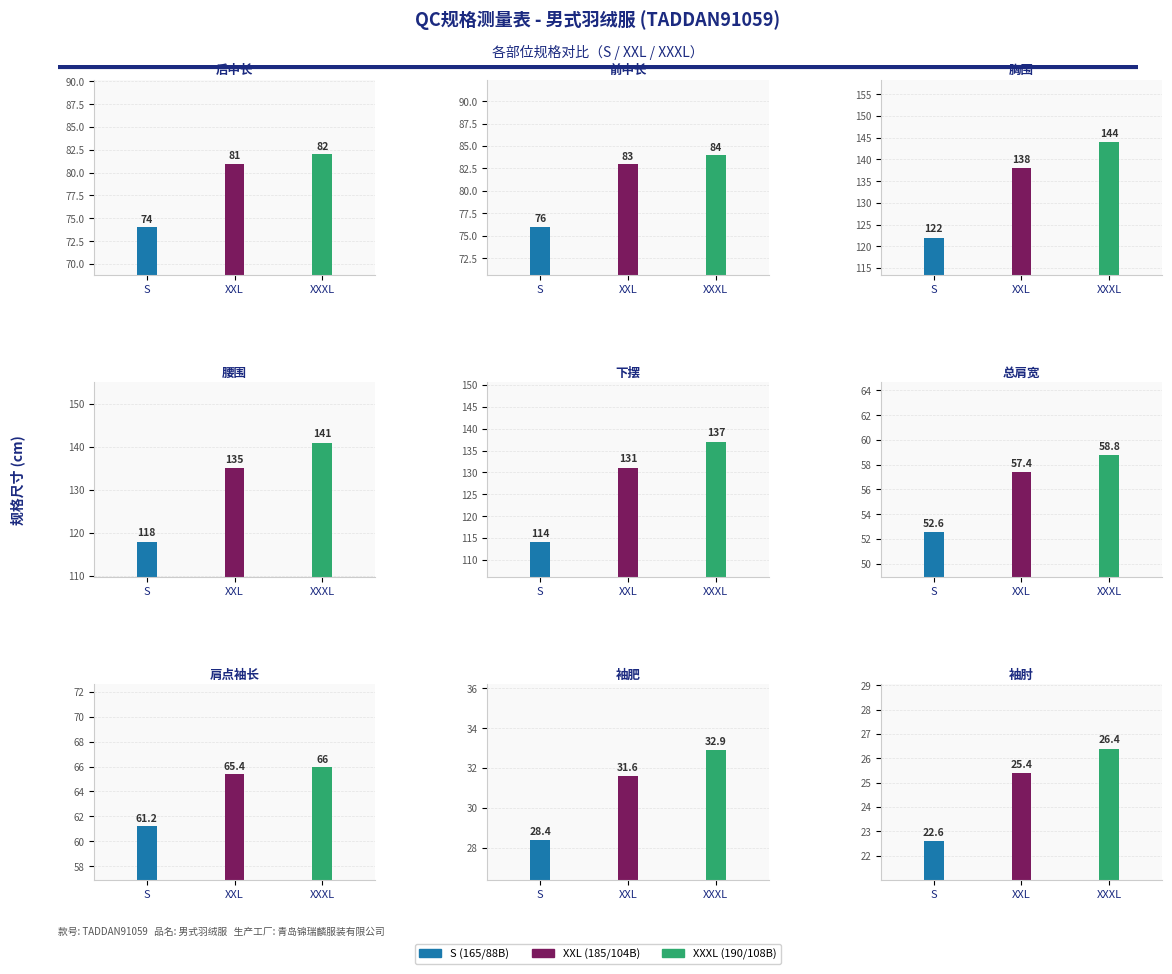

How many data points in XXL (185/104B) are above 81?

4